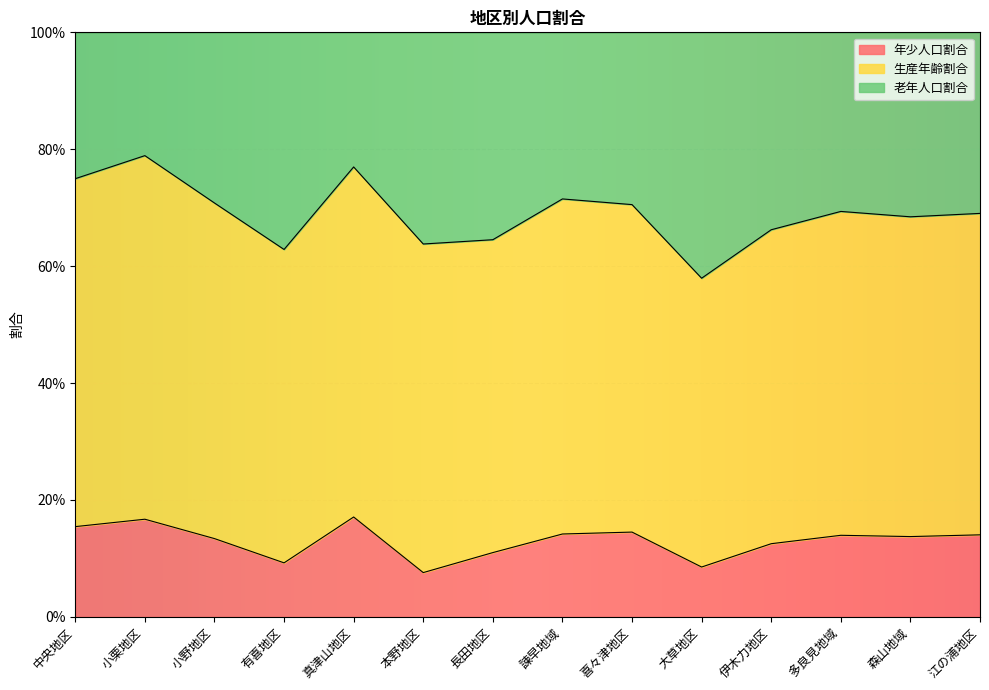

What is the minimum value shown in the chart?

0.1